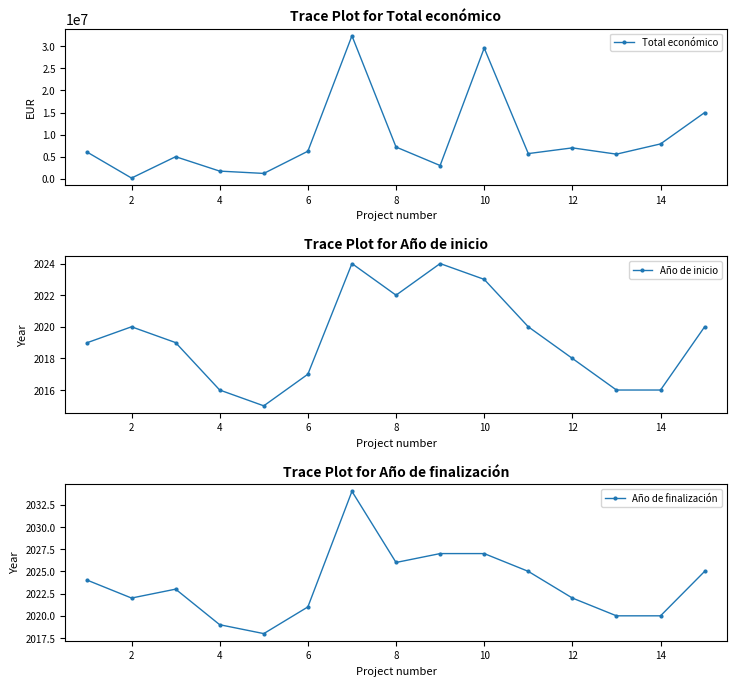

In Total económico, how many points are lower than both neighbors (excluding endpoints)?

5